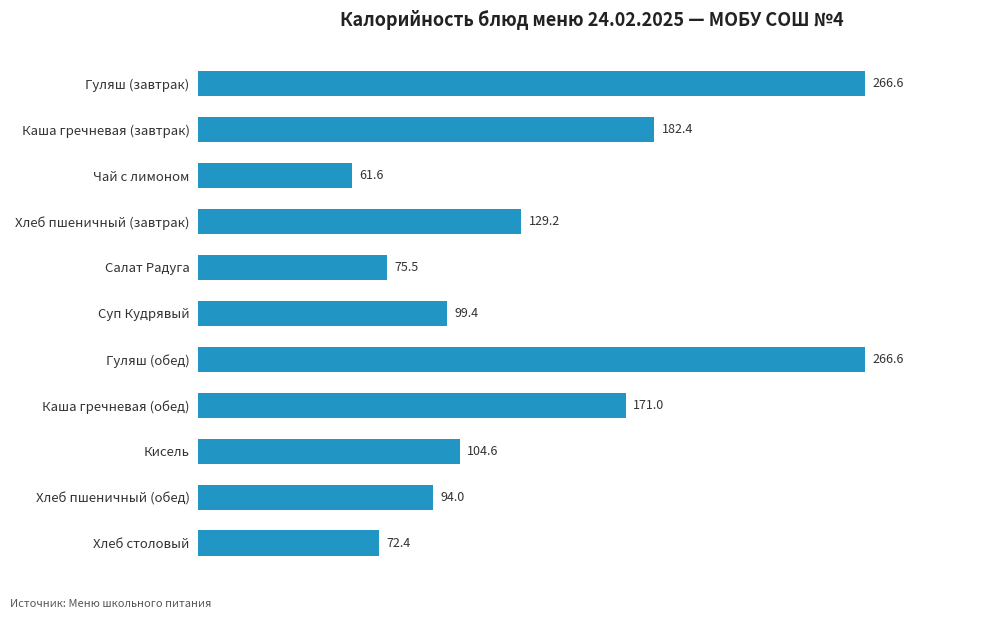

Is it true that the value at Хлеб пшеничный (завтрак) is 207.0?

False